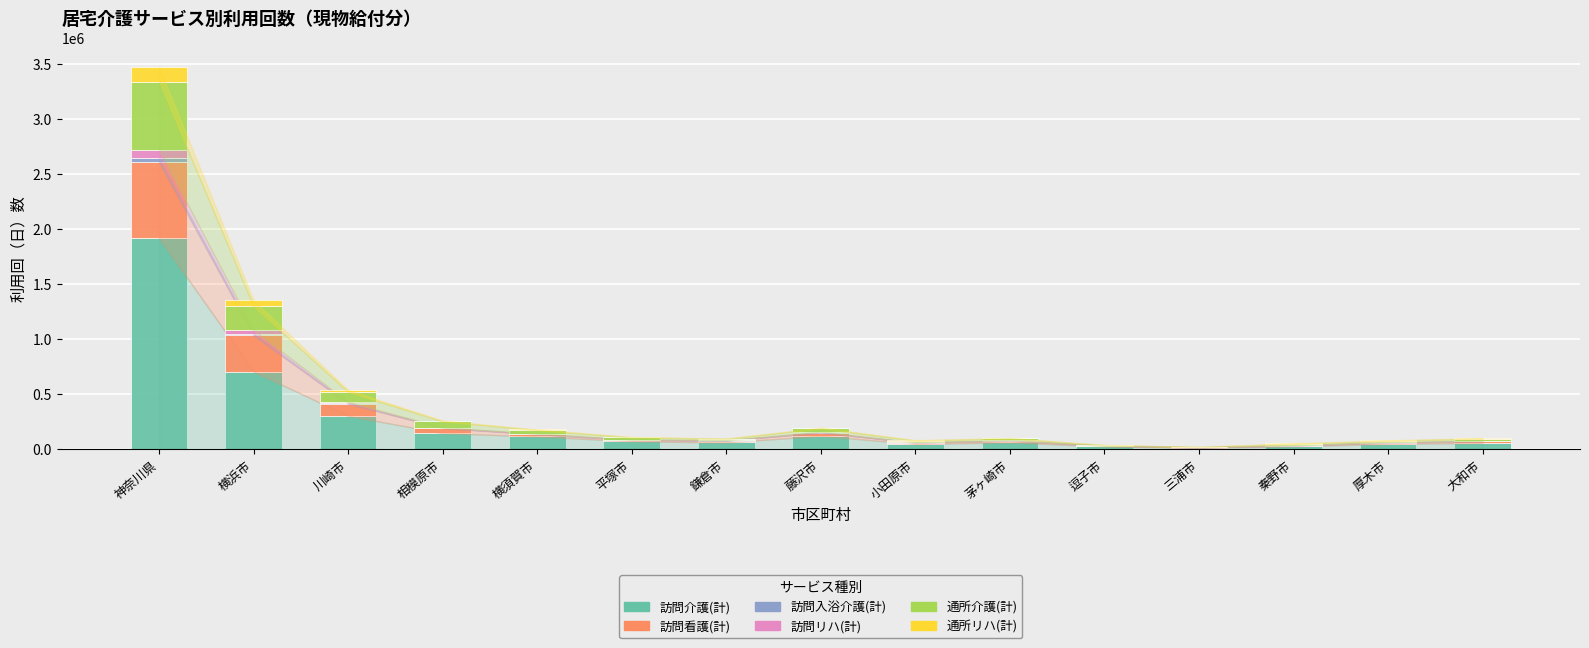

True or false: 訪問介護(計) has a value of 112849 at 横須賀市.

True